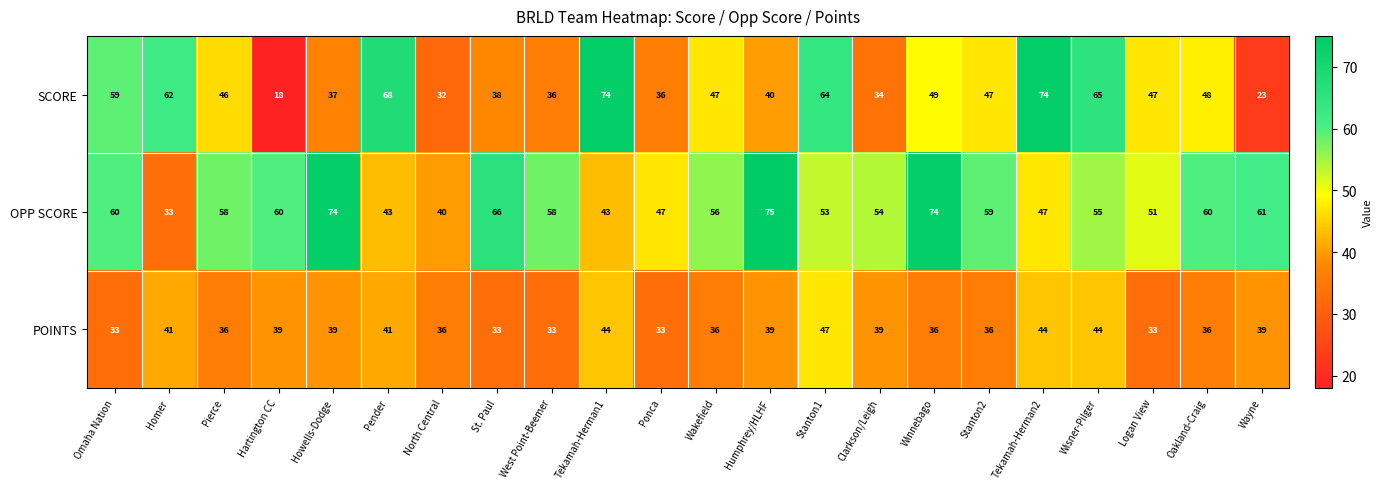

What is the sum of the POINTS values at Tekamah-Herman1 and Wakefield?

80